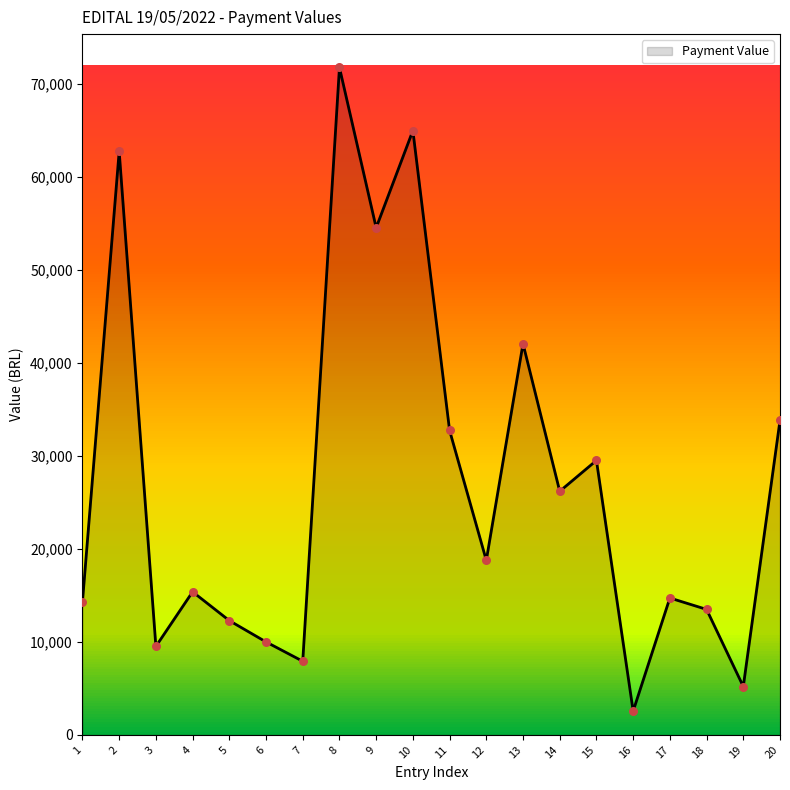

Between 7 and 14, which is larger?

14